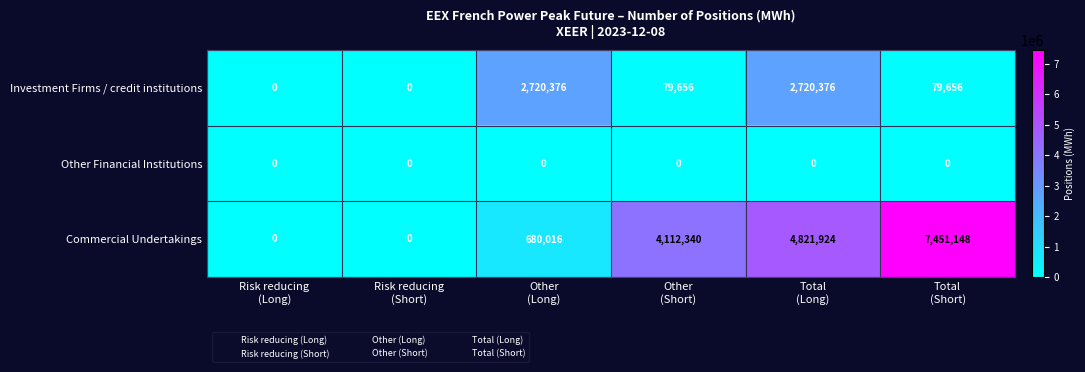

What is the greatest value displayed?

7451148